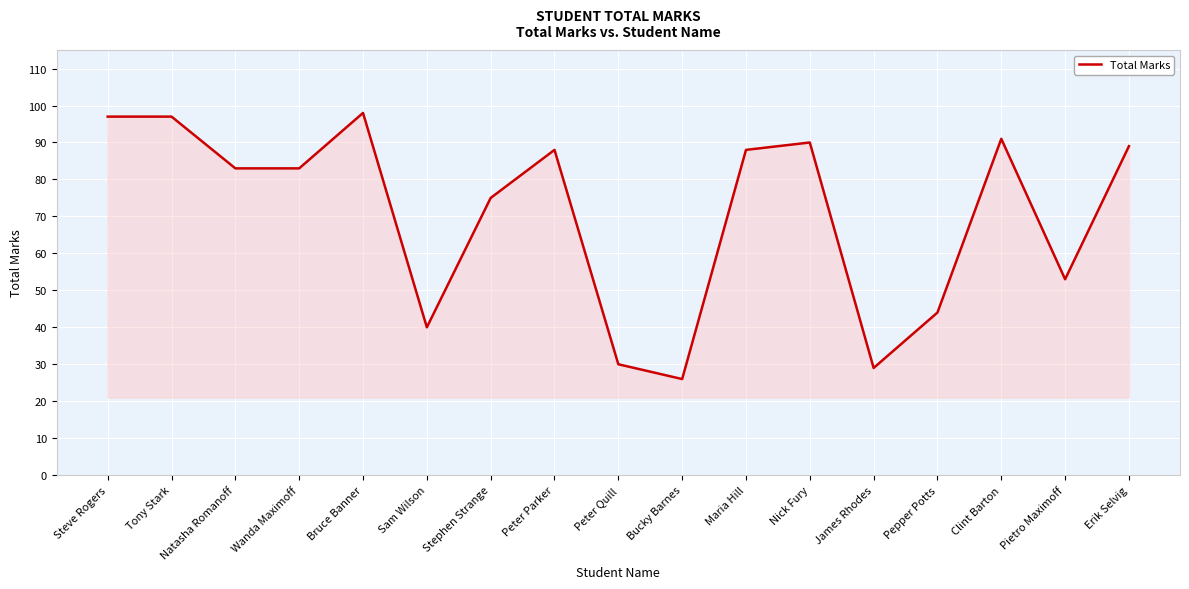

What is the greatest value displayed?

98